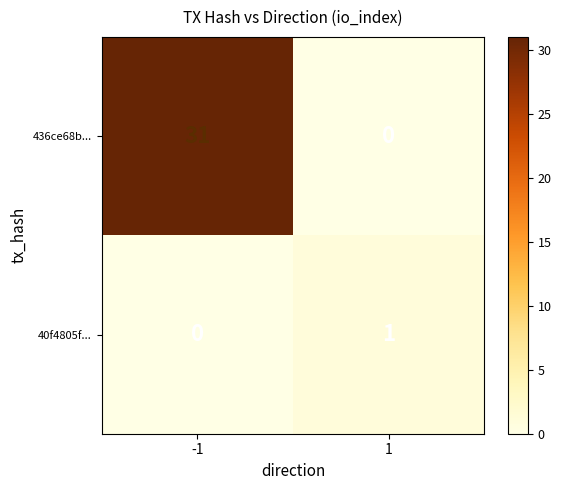

The 436ce68b... series shows 31 at -1. True or false?

True